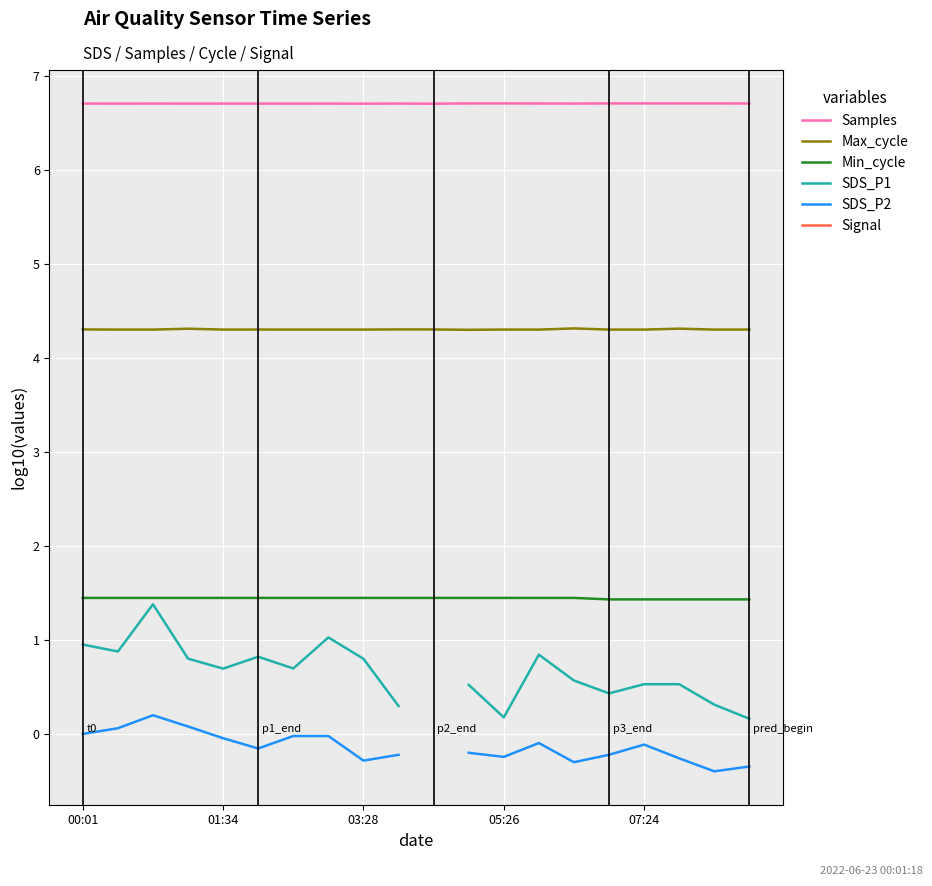

True or false: Min_cycle and Max_cycle cross at least once.

False